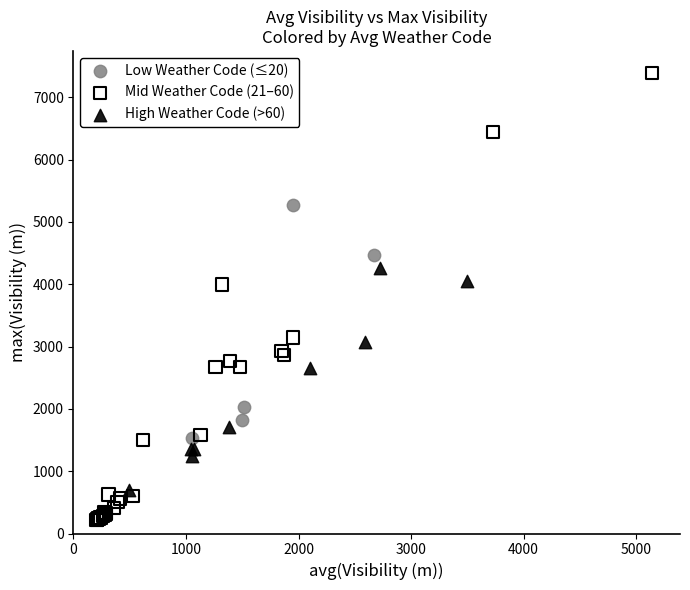

Which series reaches the minimum Y coordinate?

Mid Weather Code (21–60)